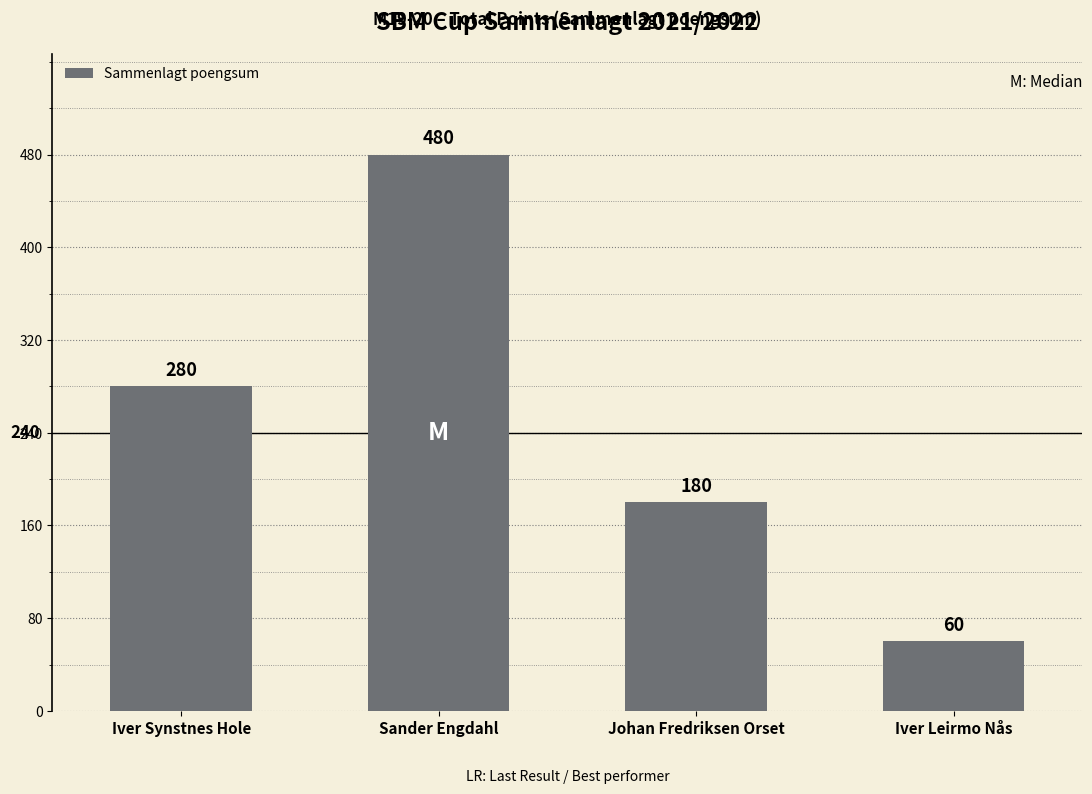

What is the label of the 2nd bar from the left?

Sander Engdahl